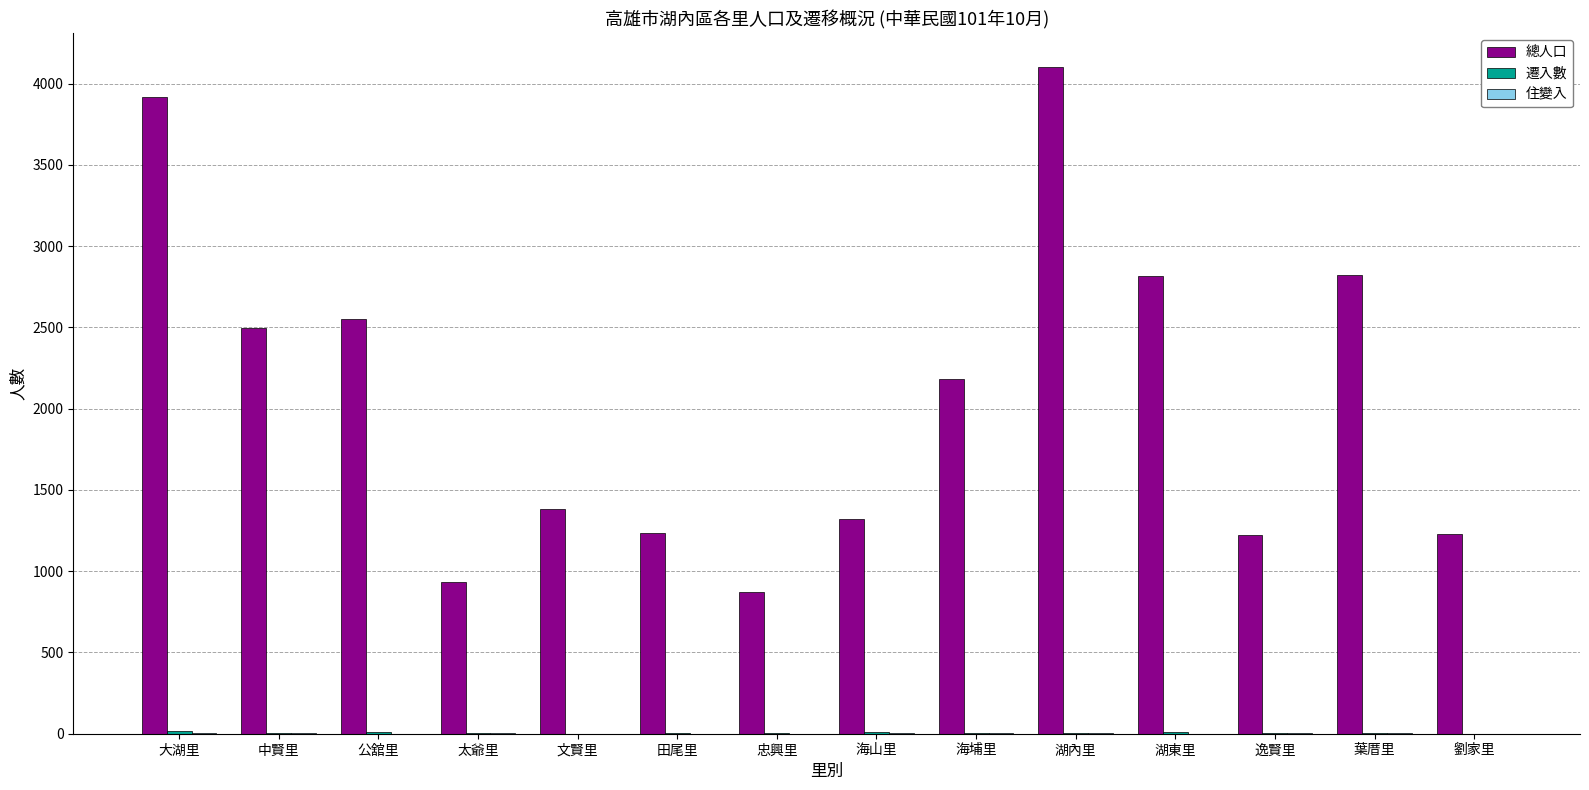

Which series changed the most between 忠興里 and 逸賢里?

總人口